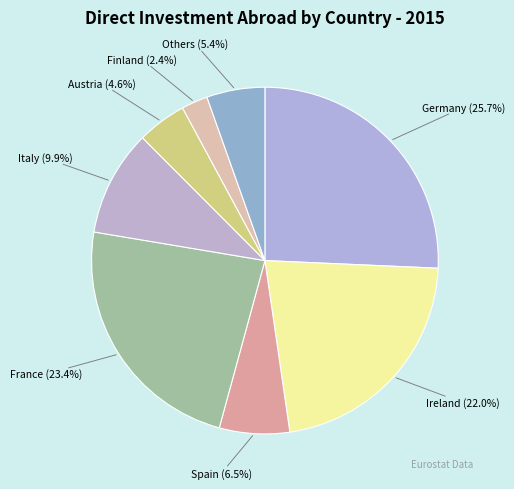

Count the number of slices in the pie.

8